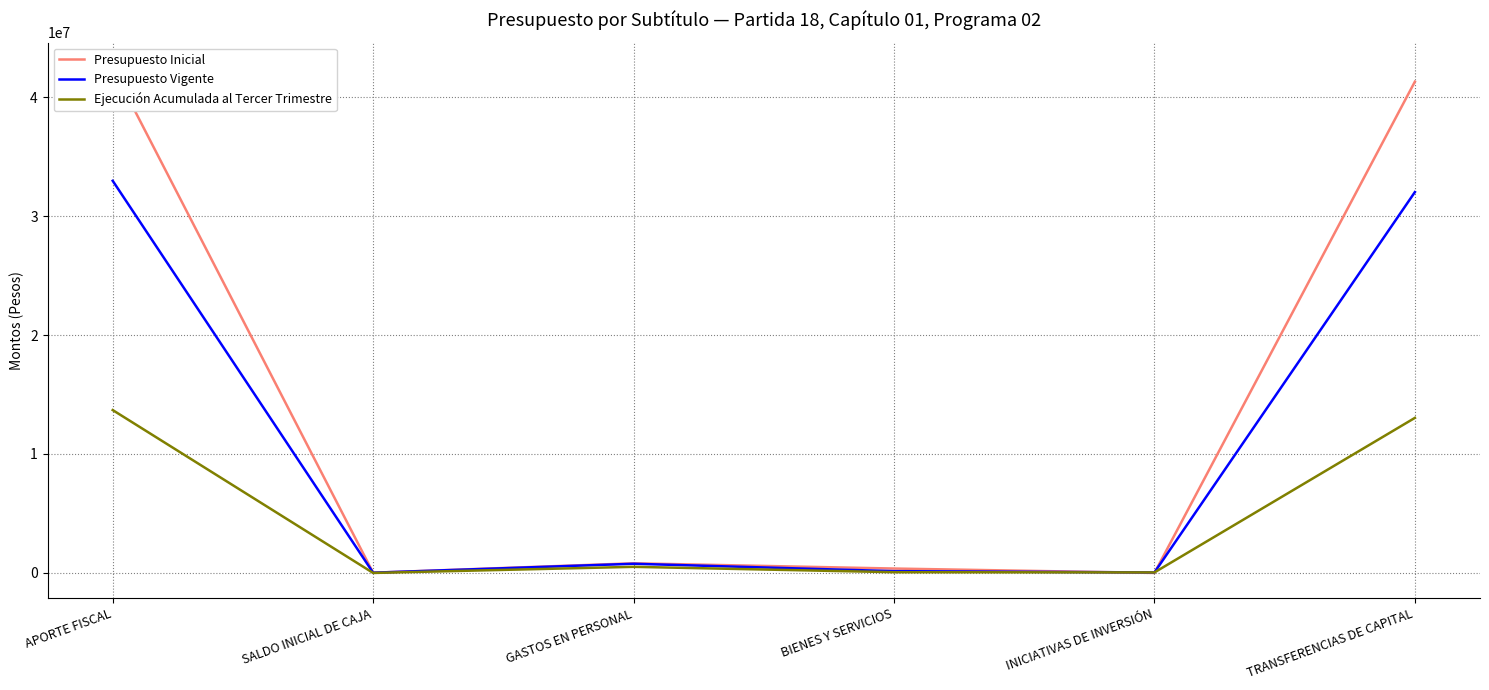

Rank the series by their maximum value, from lowest to highest.

Ejecución Acumulada al Tercer Trimestre, Presupuesto Vigente, Presupuesto Inicial